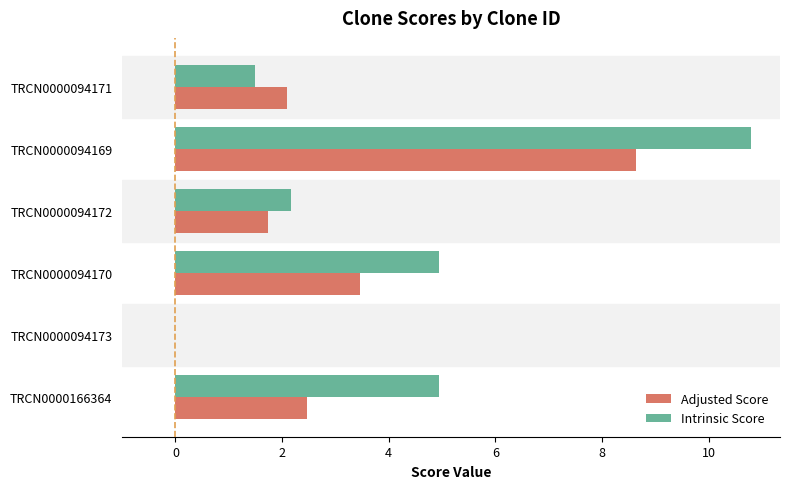

True or false: Intrinsic Score has a value of 2.3 at TRCN0000094171.

False